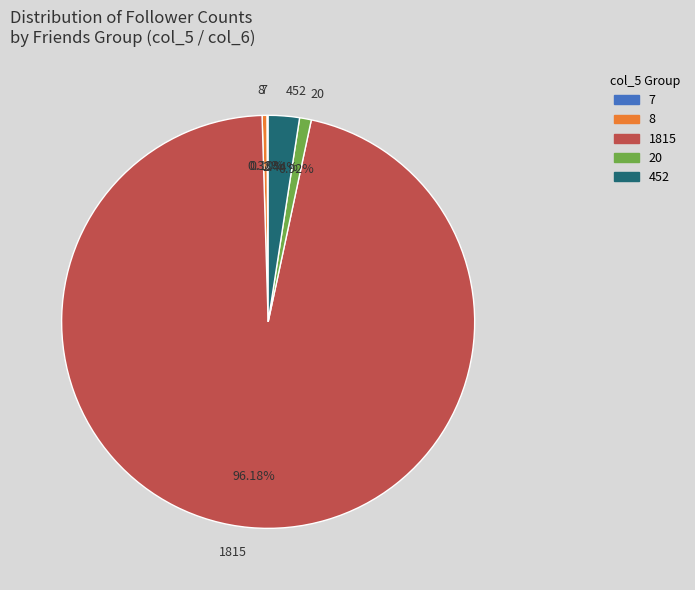

Is the sum of 8 and 1815 greater than half?

Yes